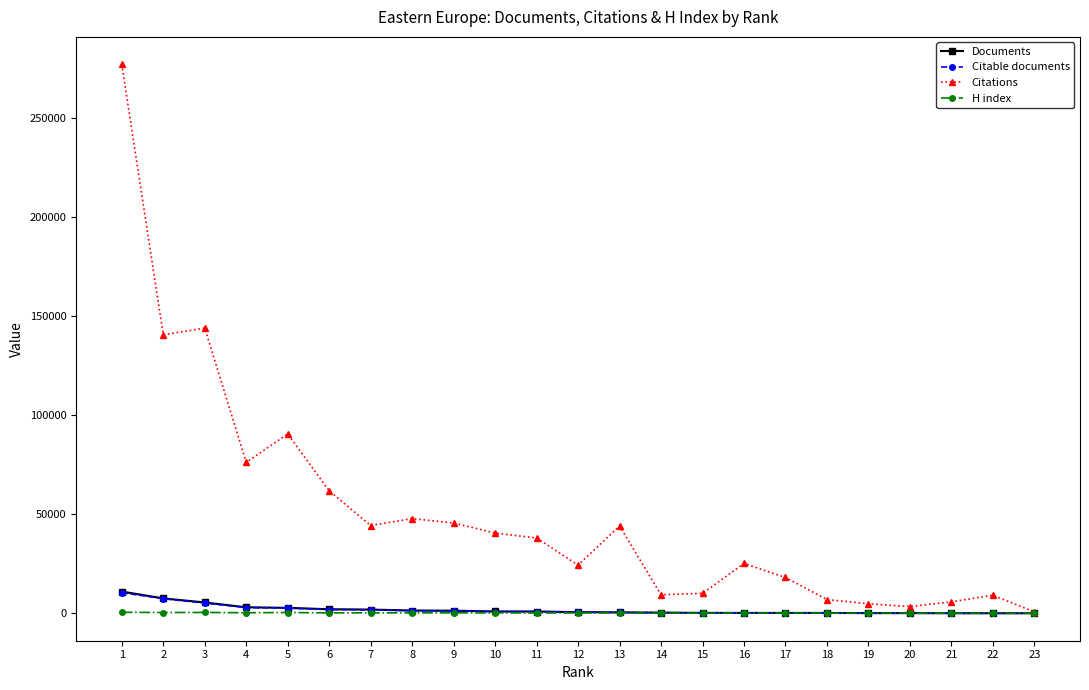

What is the value of the Citable documents point at the 20th from the left?

122